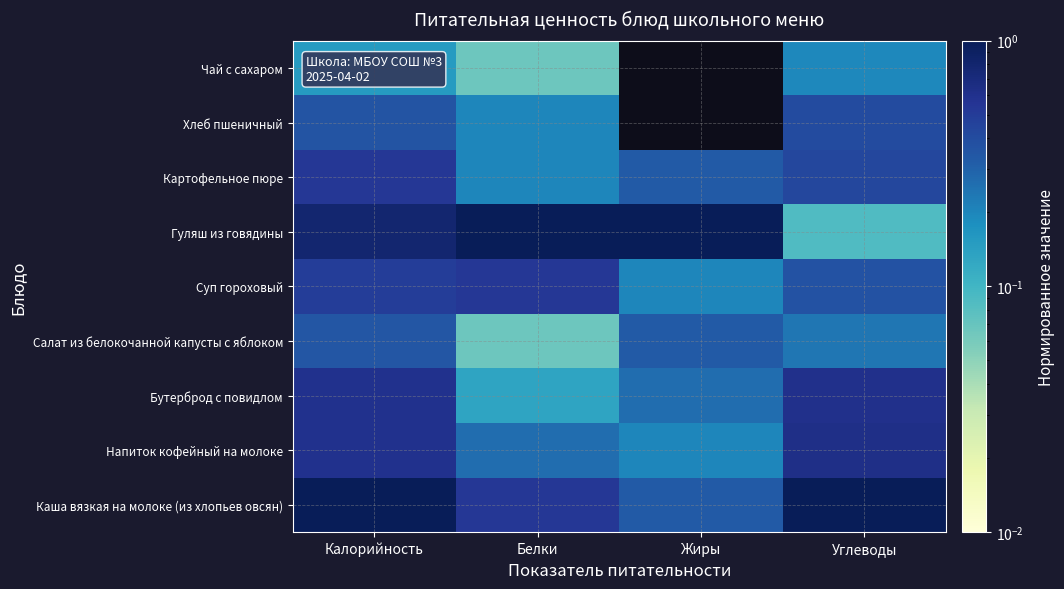

Between Жиры and Калорийность, which is larger?

Калорийность